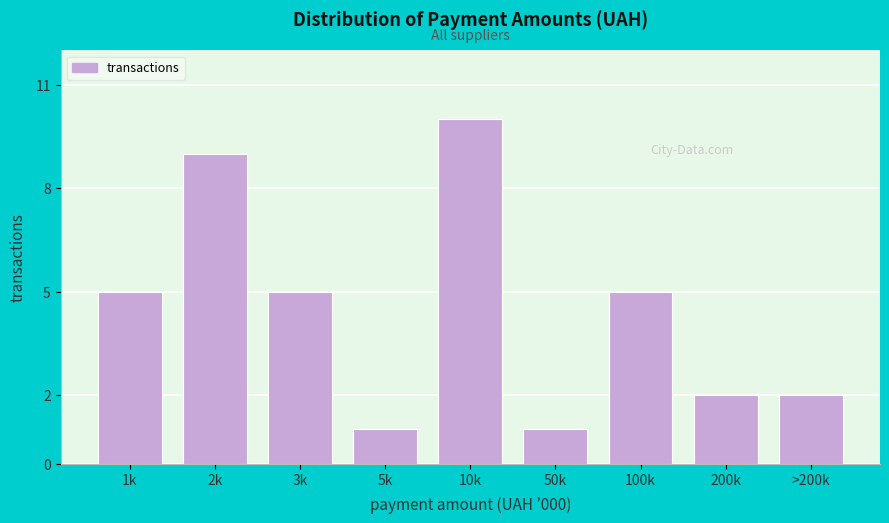

Reading left to right, what are all the values shown in this chart?

5	9	5	1	10	1	5	2	2